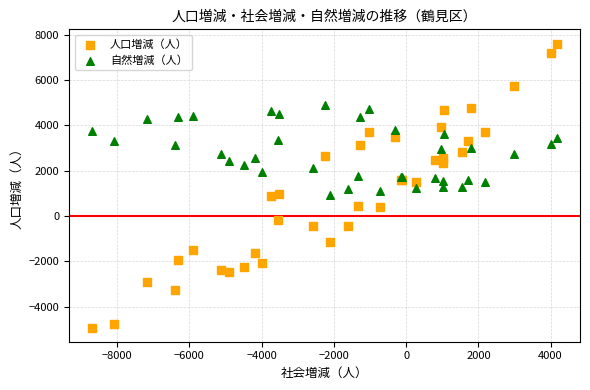

Which series reaches the minimum Y coordinate?

人口増減（人）